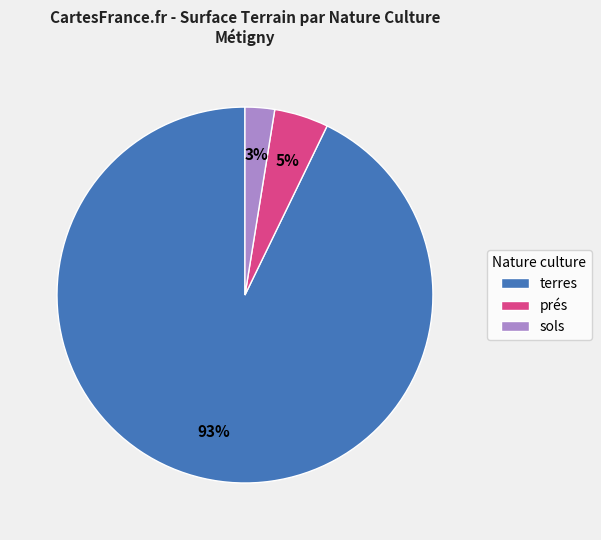

The sols slice represents 13% of the pie. True or false?

False